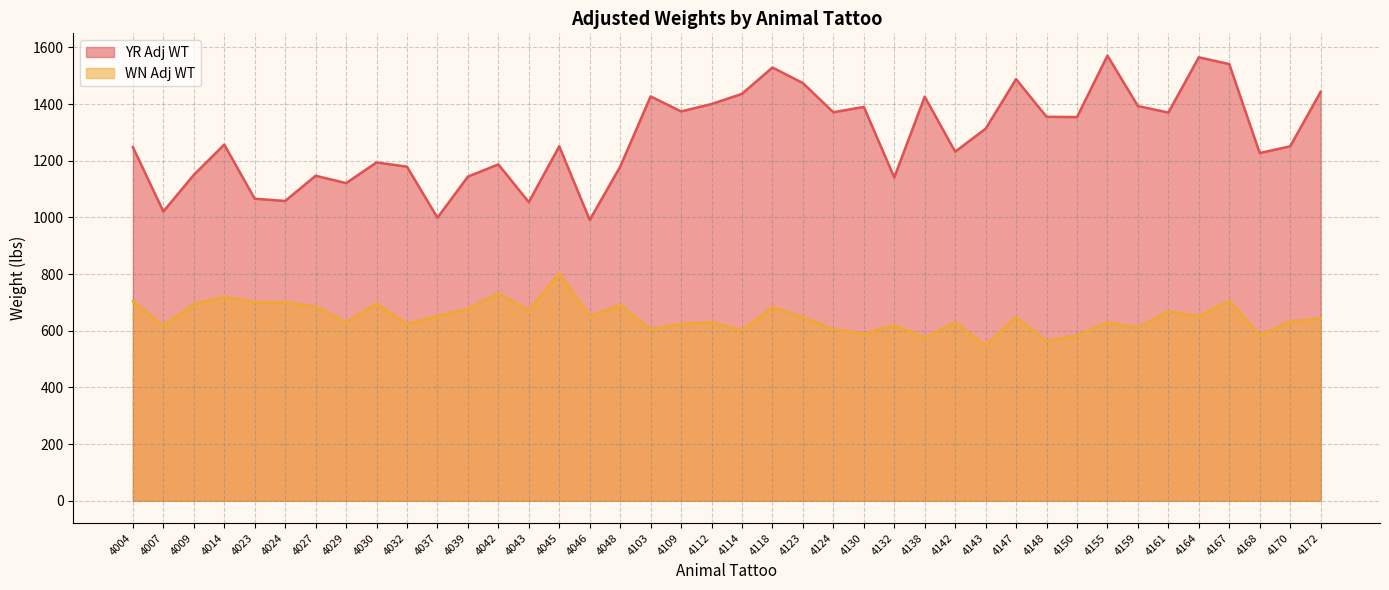

Reading left to right, what are all the values shown in this chart?

YR Adj WT: 1248	1021	1150	1257	1066	1058	1147	1121	1194	1179	999	1144	1187	1054	1251	991	1179	1427	1374	1400	1436	1529	1474	1371	1390	1141	1426	1232	1313	1488	1355	1354	1571	1393	1370	1565	1541	1227	1251	1443
WN Adj WT: 704	618	694	719	701	700	685	630	696	624	652	678	731	672	803	652	691	606	624	630	602	683	648	605	590	619	576	629	548	648	563	583	630	611	669	651	707	584	633	643